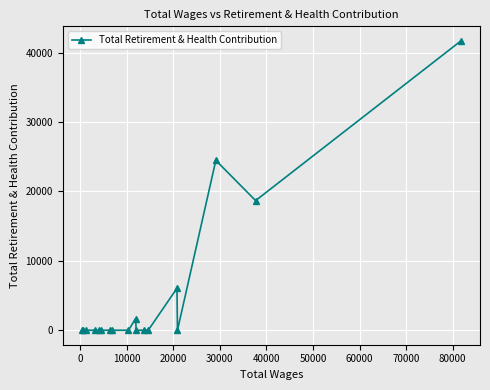

What is the sum of all values?

92616